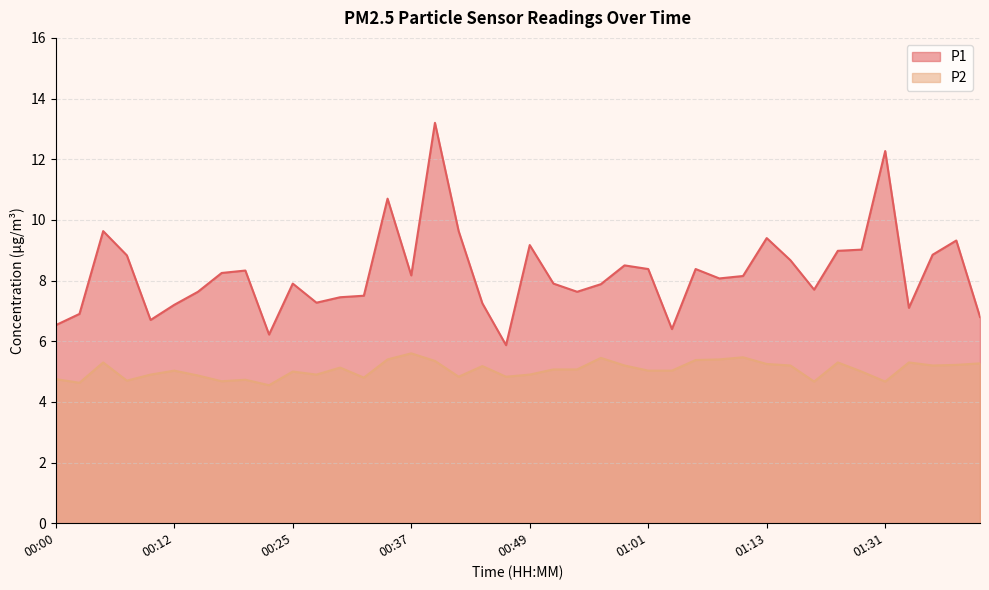

Which series has the widest spread of values?

P1